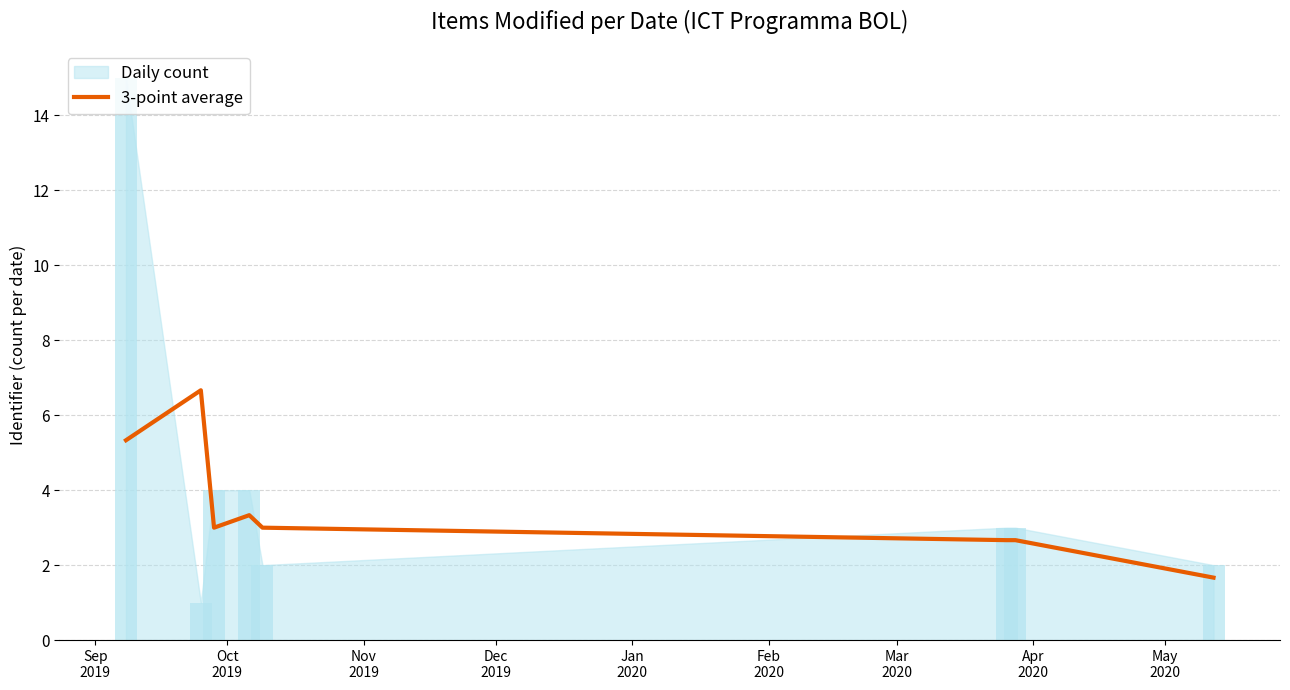

Does the chart contain stacked bars?

No